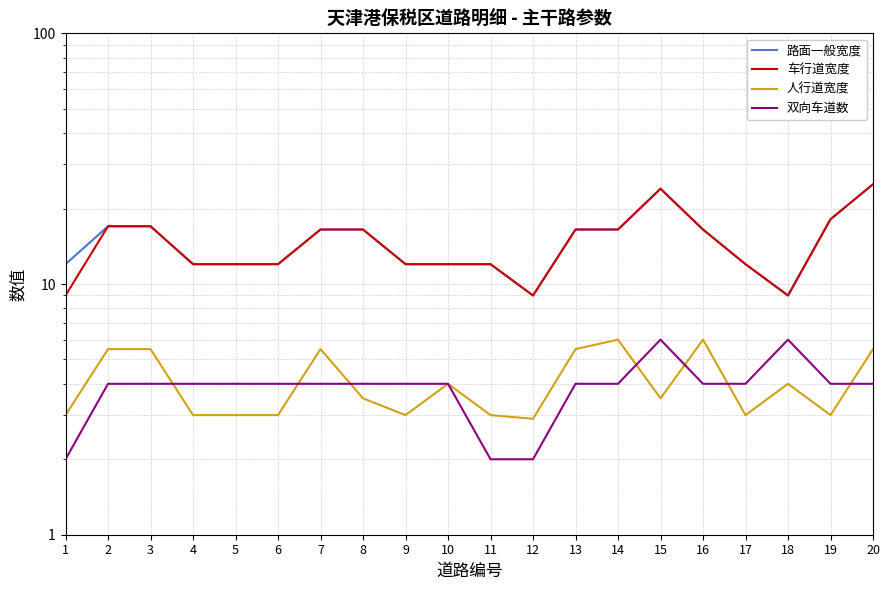

True or false: 路面一般宽度 and 车行道宽度 cross at least once.

False